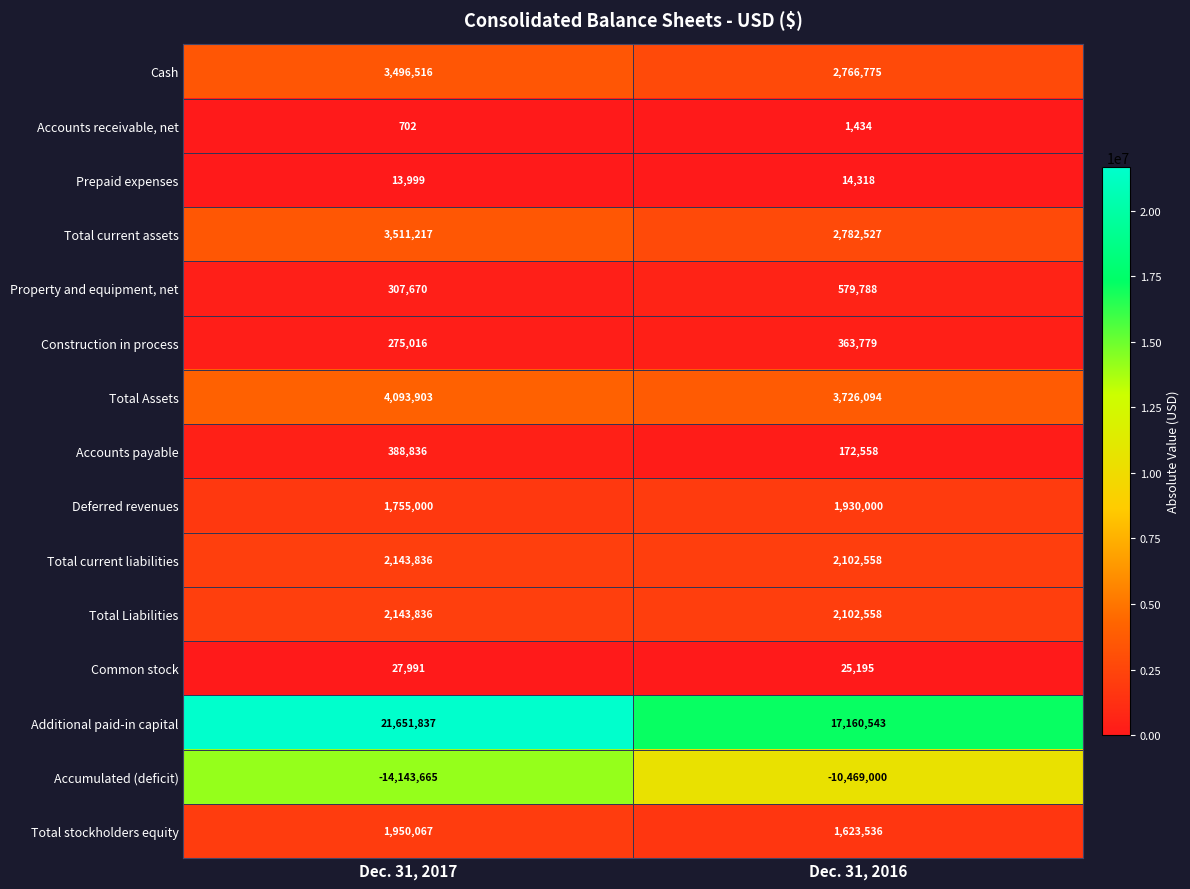

What value does the Deferred revenues series have at Dec. 31, 2017, to the nearest 100?

1755000